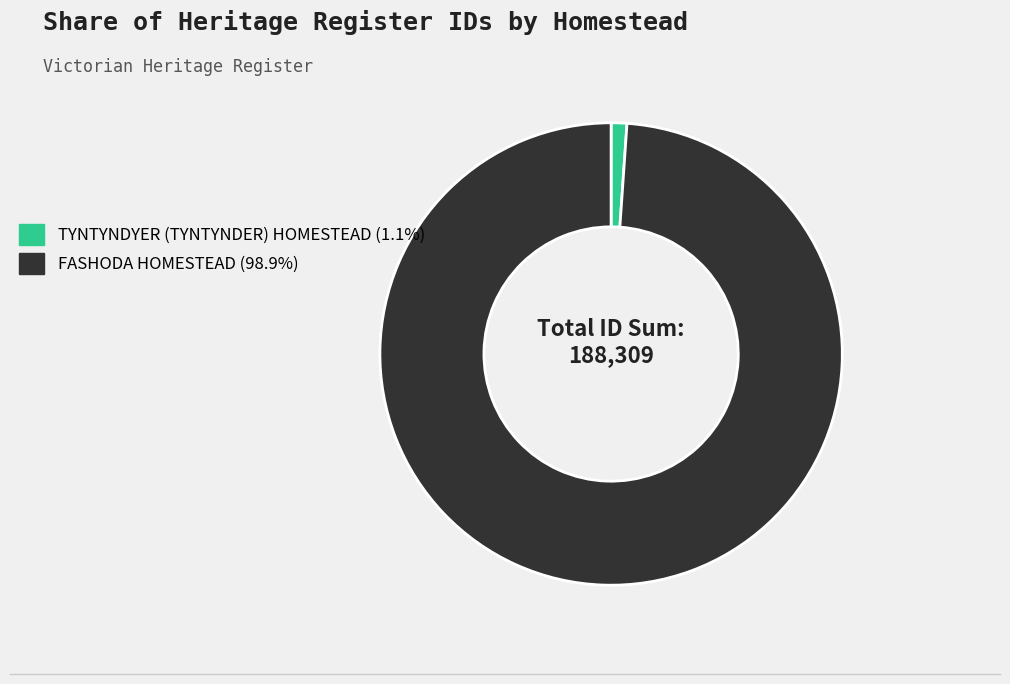

How many slices are in this pie chart?

2